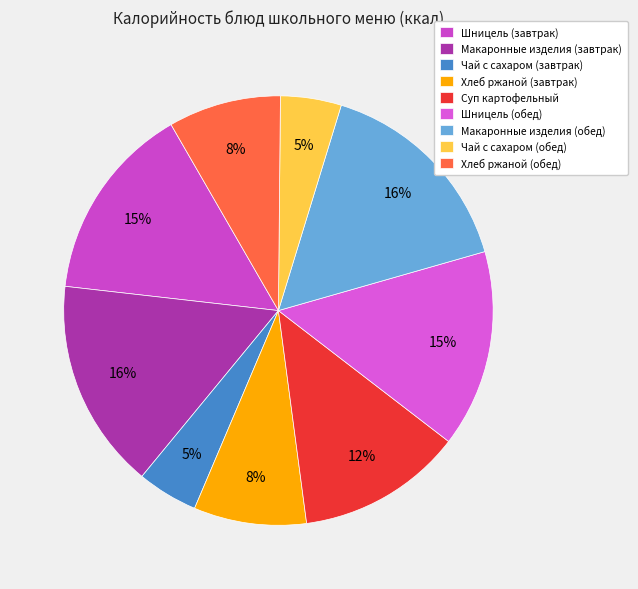

Rank the categories by value from lowest to highest.

Чай с сахаром (завтрак), Чай с сахаром (обед), Хлеб ржаной (завтрак), Хлеб ржаной (обед), Суп картофельный, Шницель (завтрак), Шницель (обед), Макаронные изделия (завтрак), Макаронные изделия (обед)